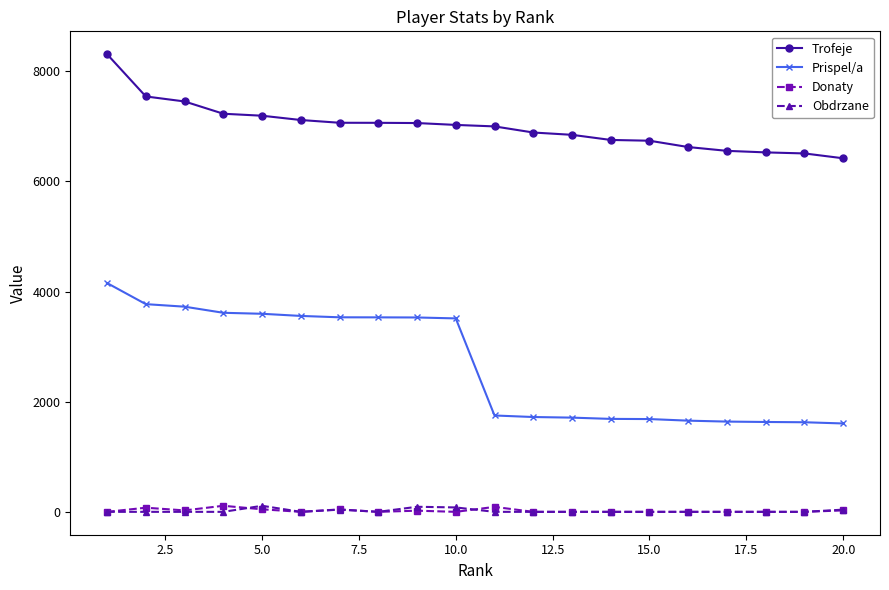

What is the value of the Trofeje point at the 19th from the left?

6509